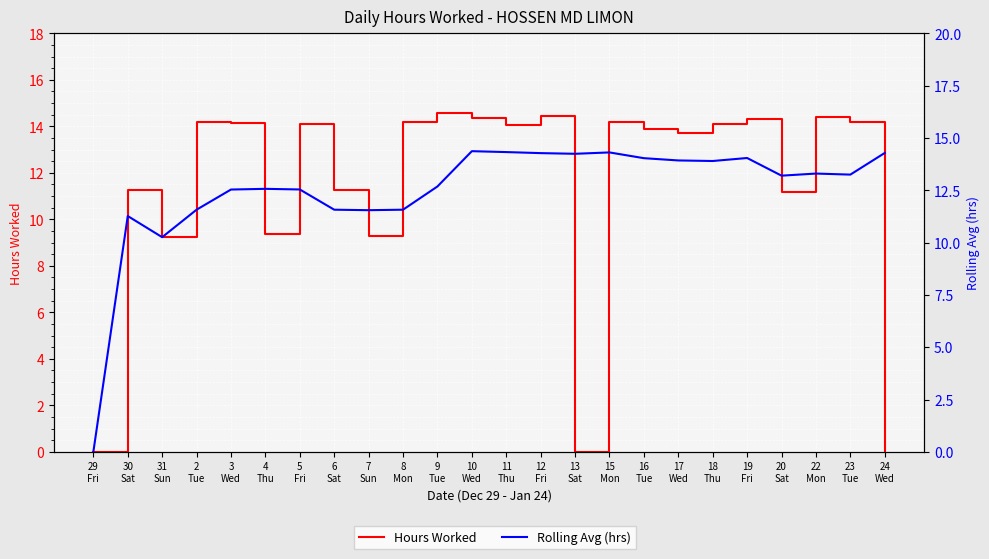

What is the spread (max minus min) of values at 15
Mon?

0.1